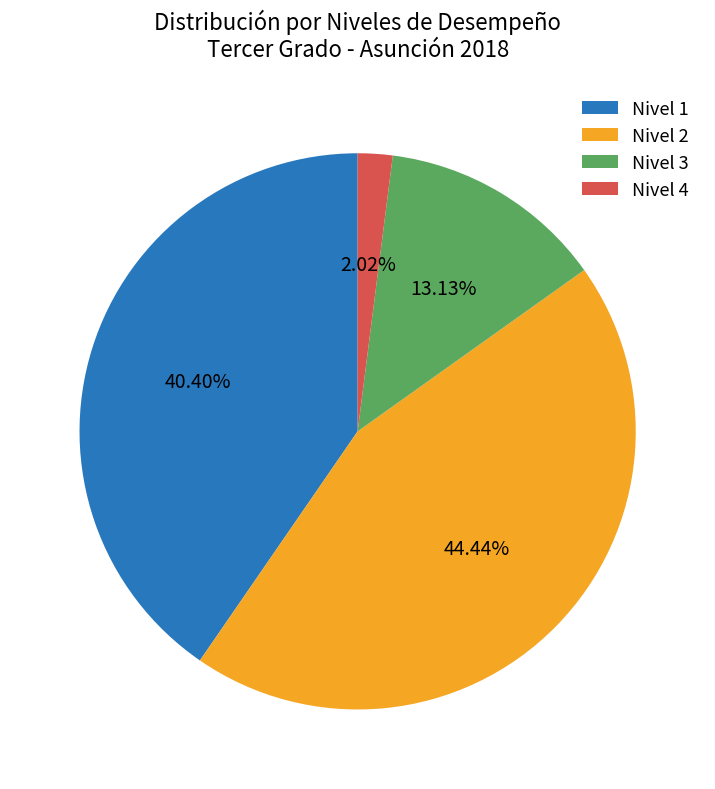

Rank the categories by value from highest to lowest.

Nivel 2, Nivel 1, Nivel 3, Nivel 4